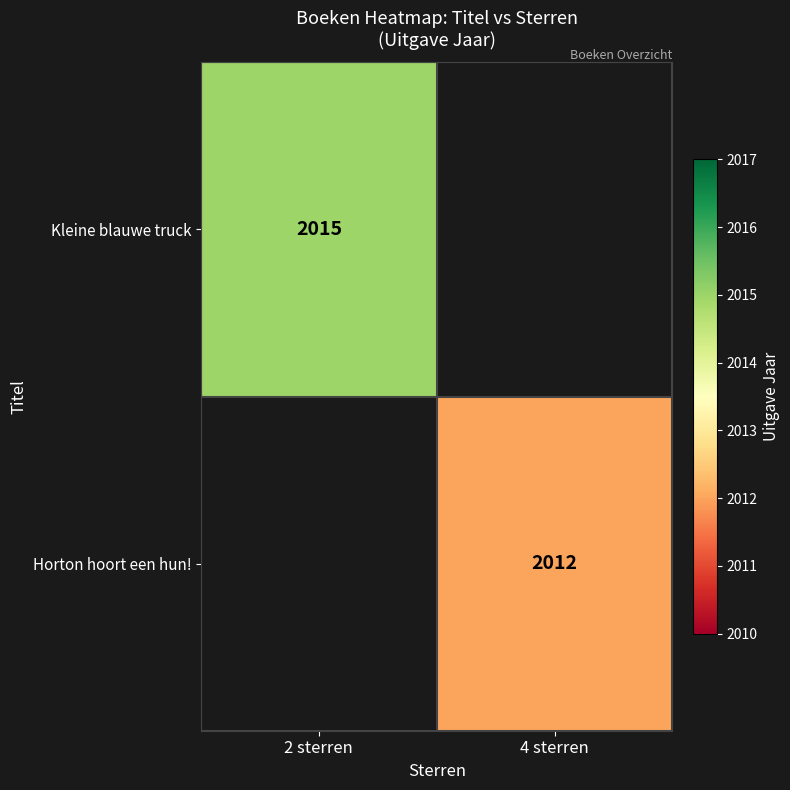

The value of Horton hoort een hun! at 4 sterren is 3515. True or false?

False